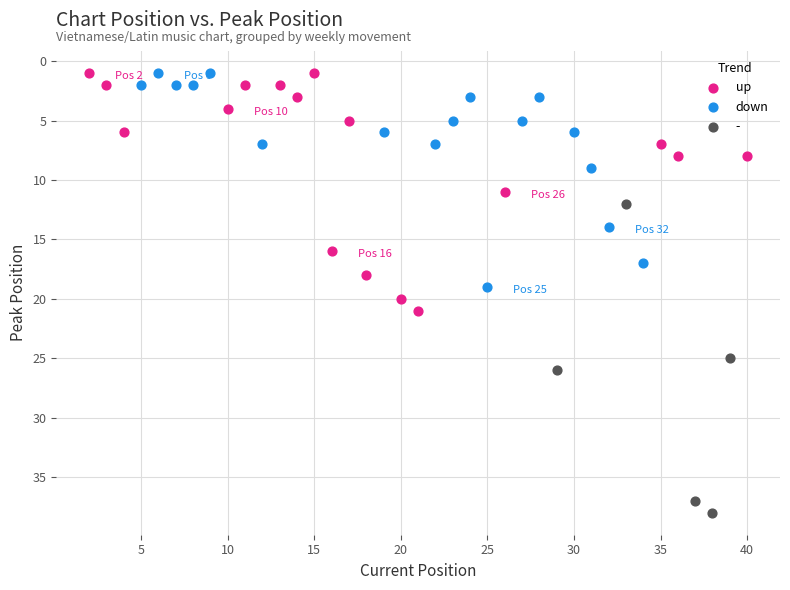

Which series has the widest spread of Y values?

-